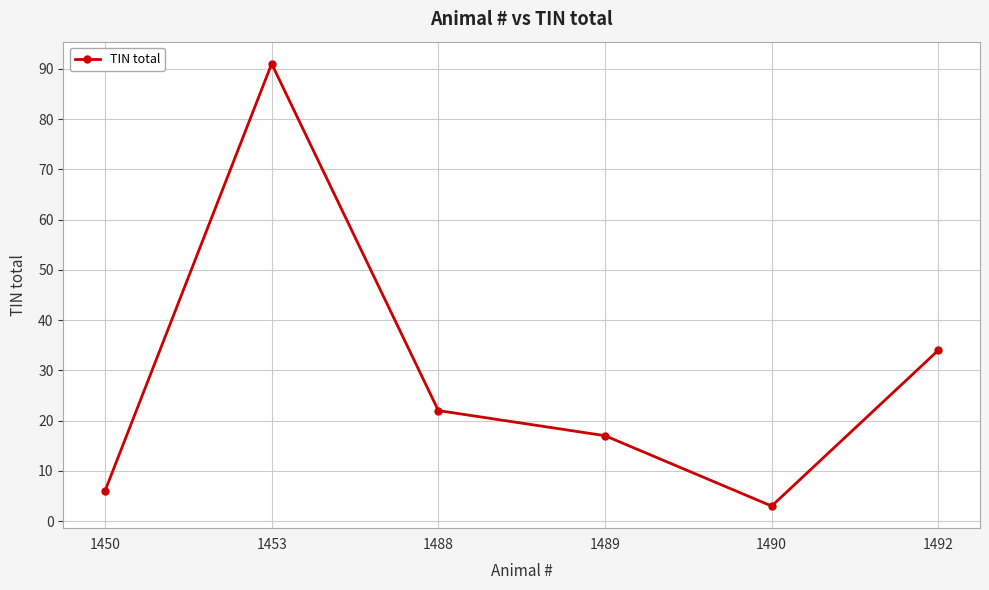

True or false: there are more than 0 points higher than both neighbors.

True